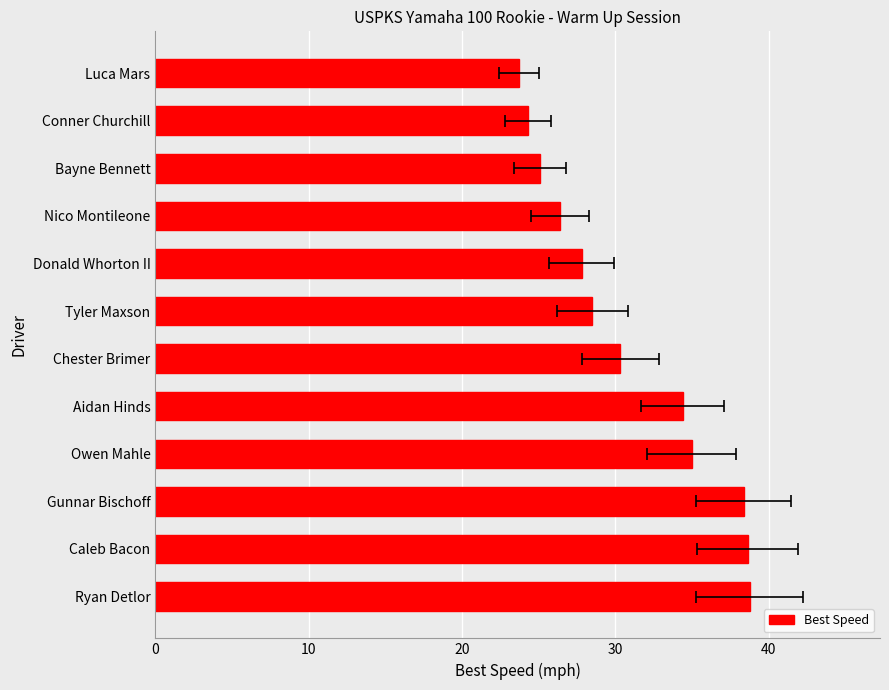

The value at 8 is 9.7. True or false?

False